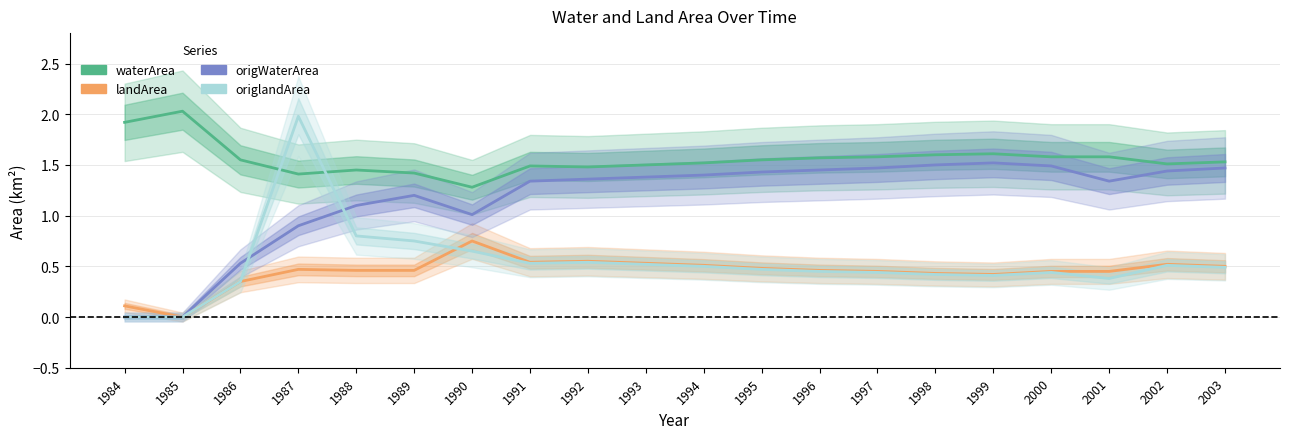

In waterArea, how many points are higher than both neighbors (excluding endpoints)?

4